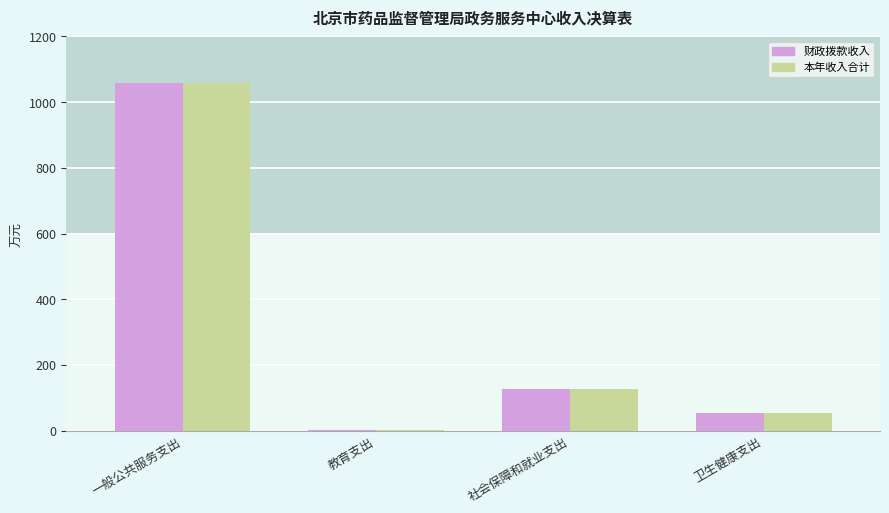

What is the average value of the 本年收入合计 series?

310.0